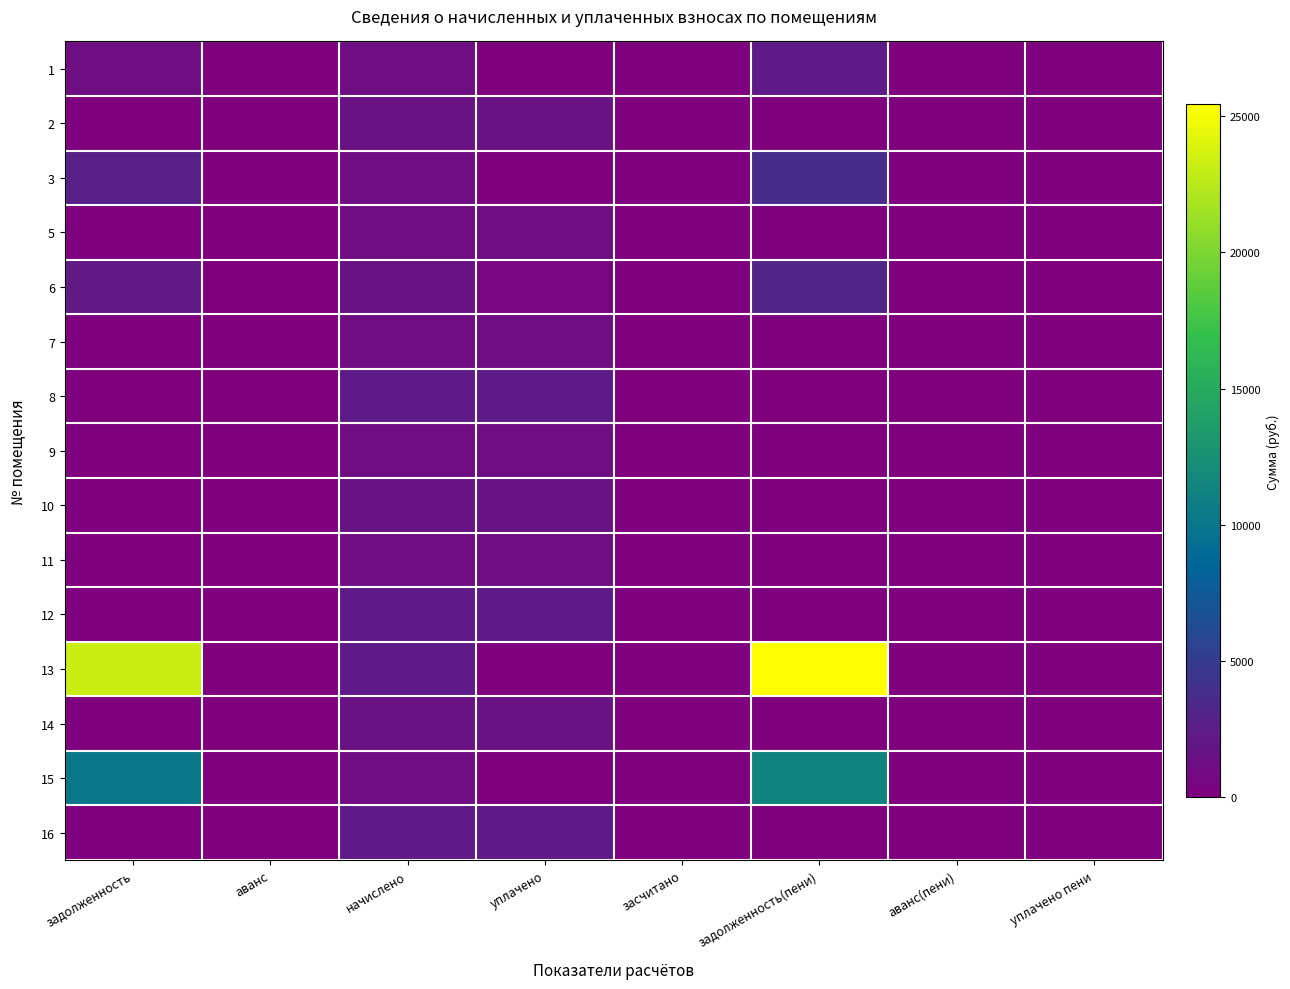

At which category is the sum across all series the highest?

задолженность(пени)